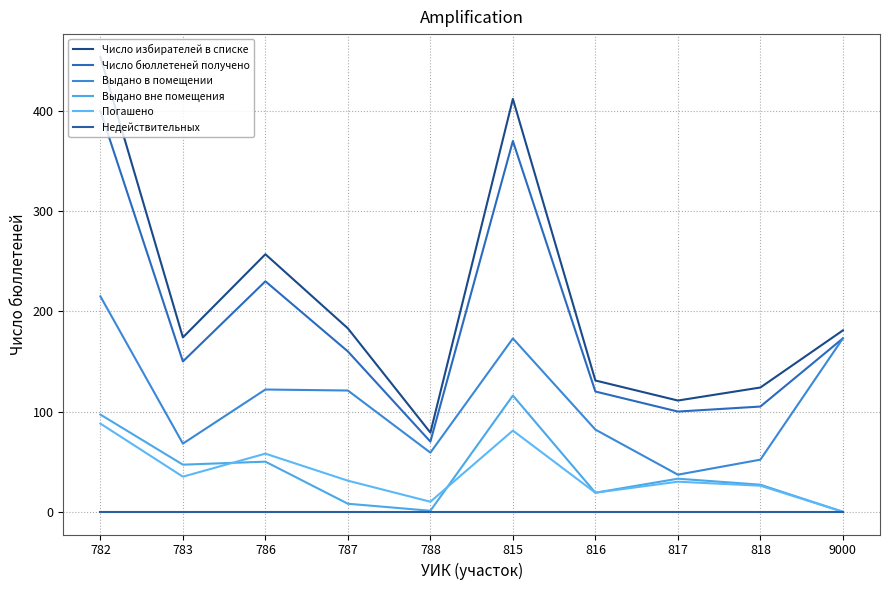

What is the value of the Число избирателей в списке point at the 9th from the left?

124